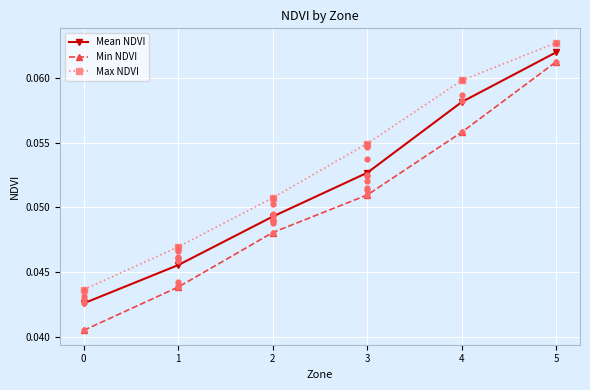

Which series has the largest total across all categories?

Max NDVI